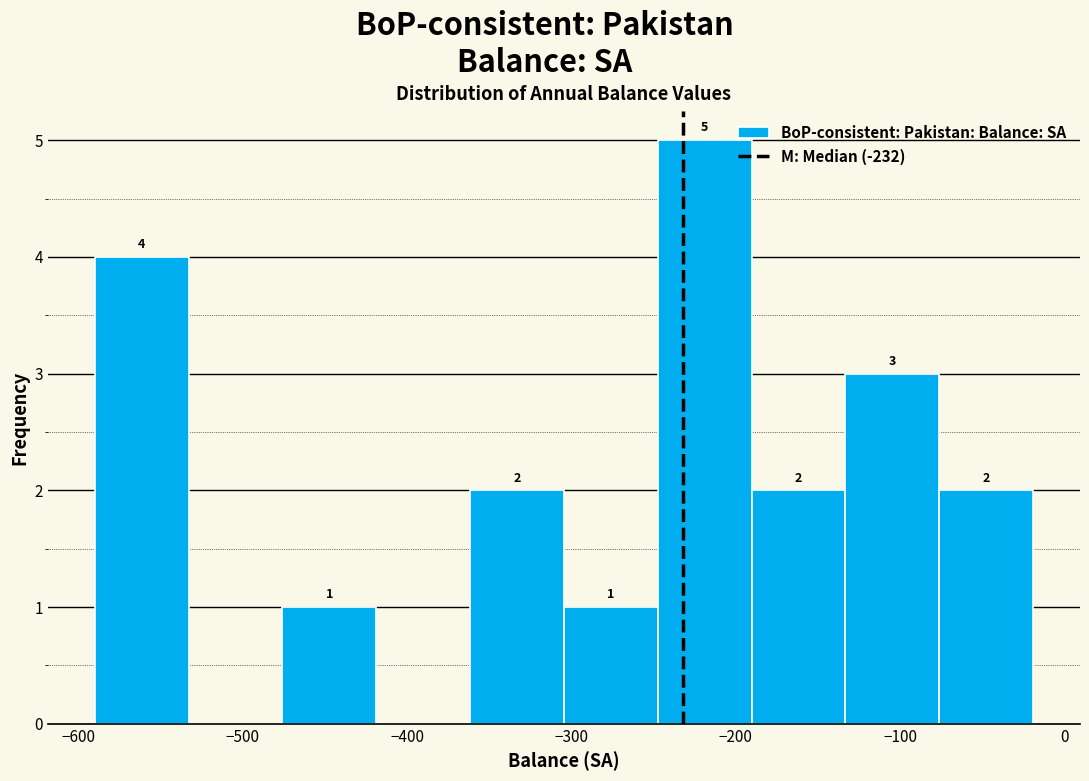

Over which range of the x-axis is the bar tallest?

-250 to -190